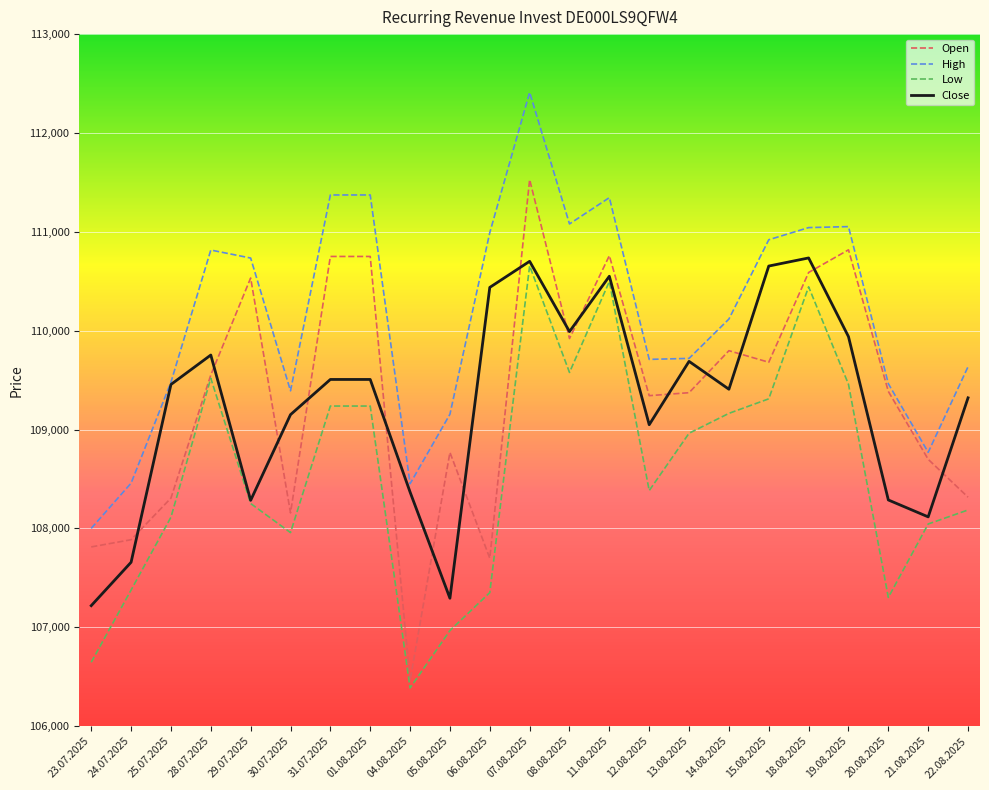

Rank the series by their maximum value, from lowest to highest.

Low, Close, Open, High